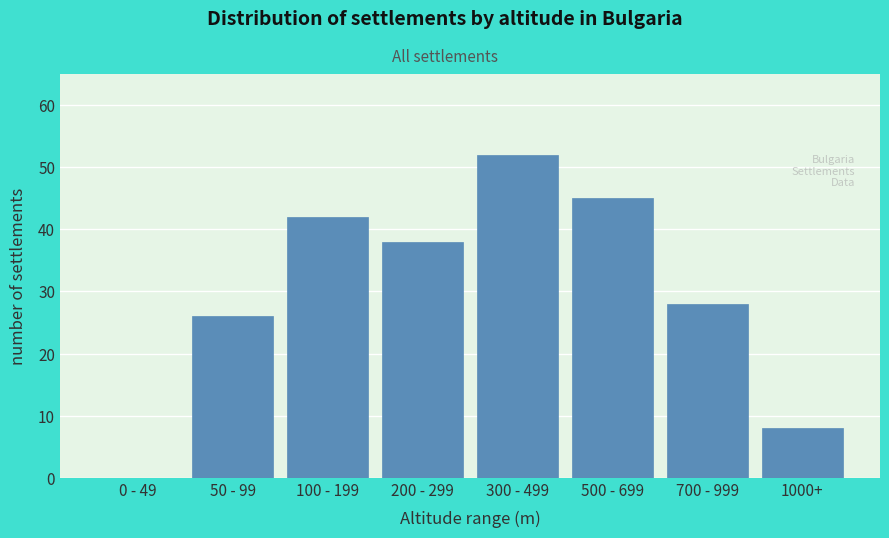

Reading right to left, list all the values displayed in this chart.

1000+=8	700 - 999=28	500 - 699=45	300 - 499=52	200 - 299=38	100 - 199=42	50 - 99=26	0 - 49=0